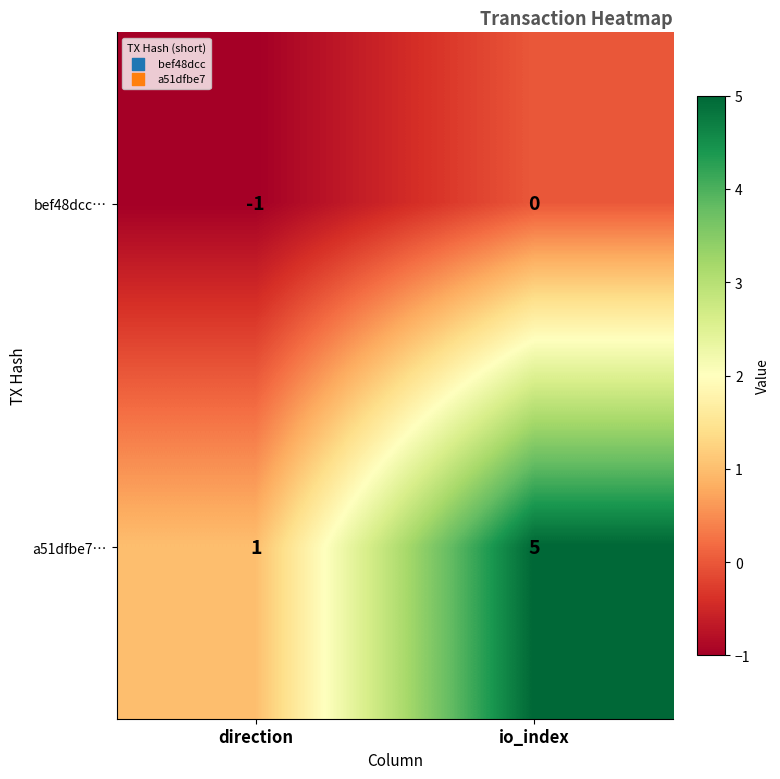

Which series has the largest range (max minus min)?

a51dfbe7…